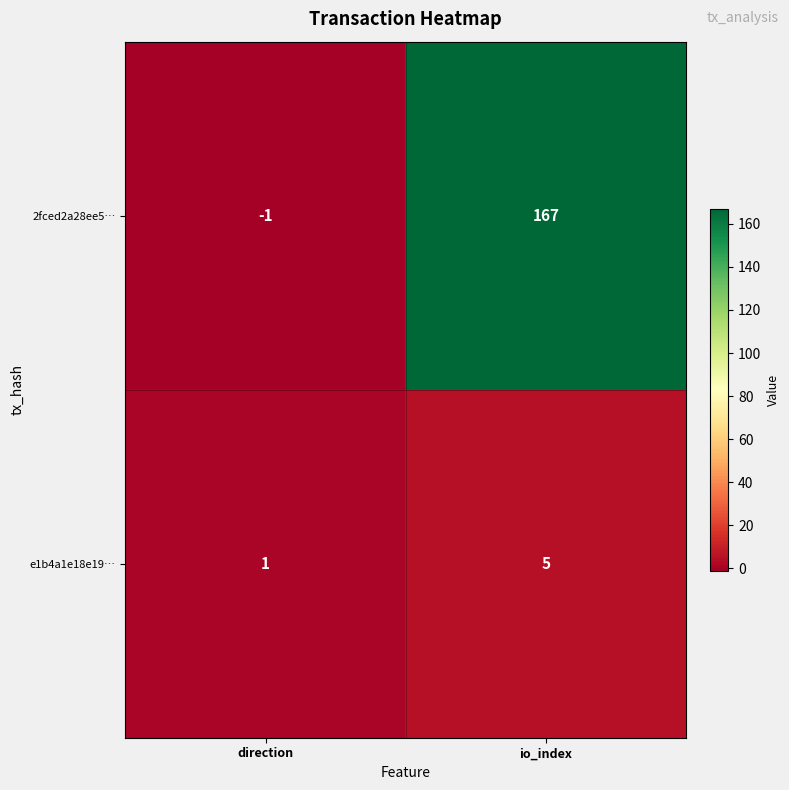

At how many categories does at least one series exceed 107?

1